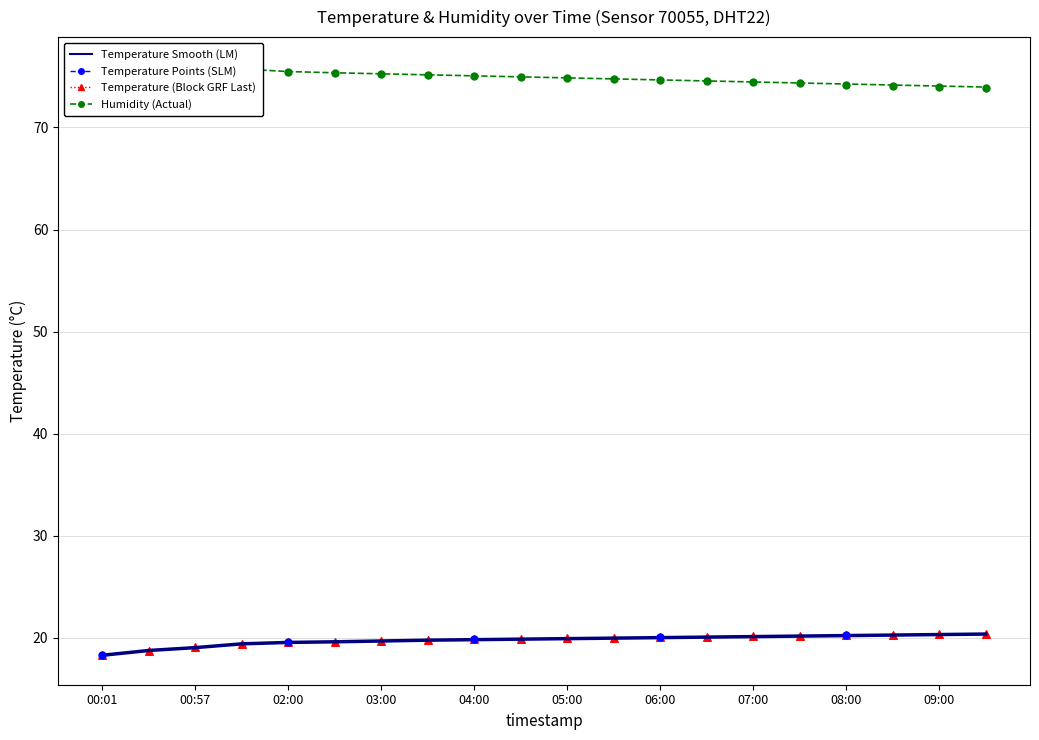

Which series reaches the minimum Y coordinate?

temperature